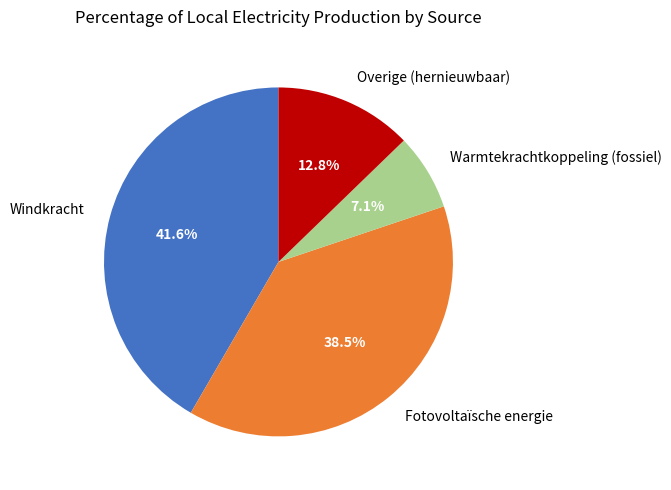

How many slices are in this pie chart?

4